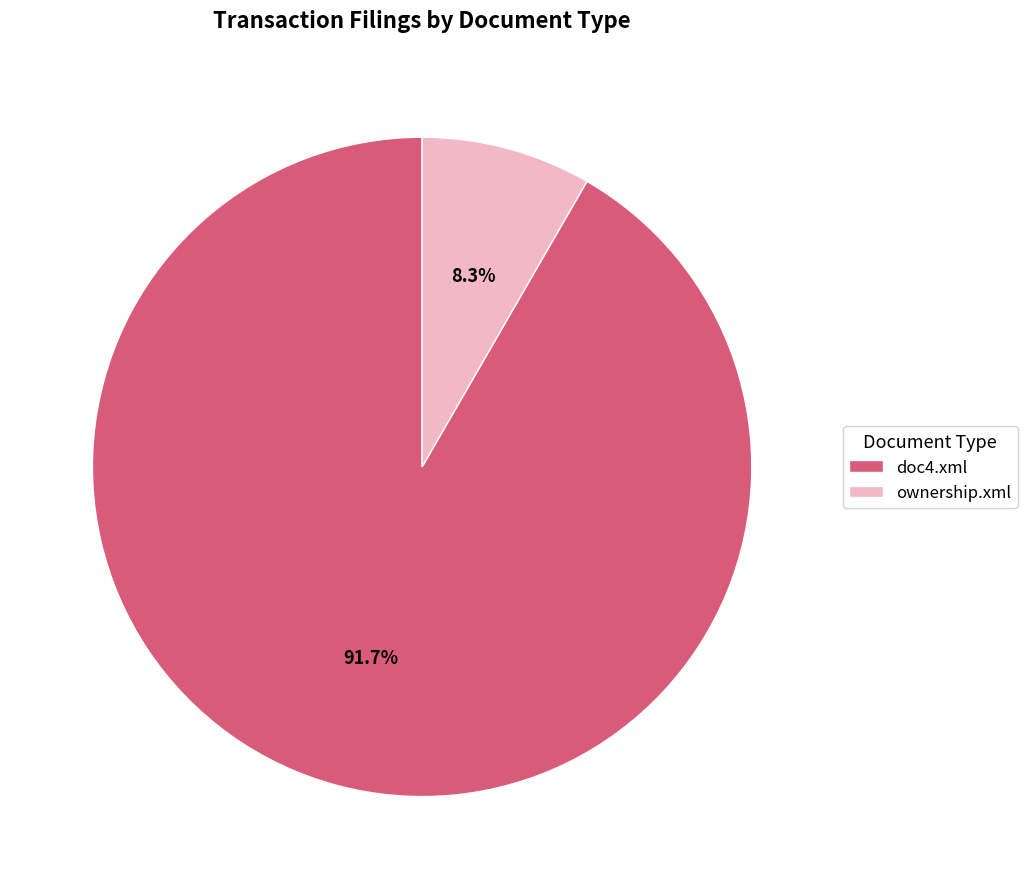

Which category has the smallest portion of the pie?

ownership.xml